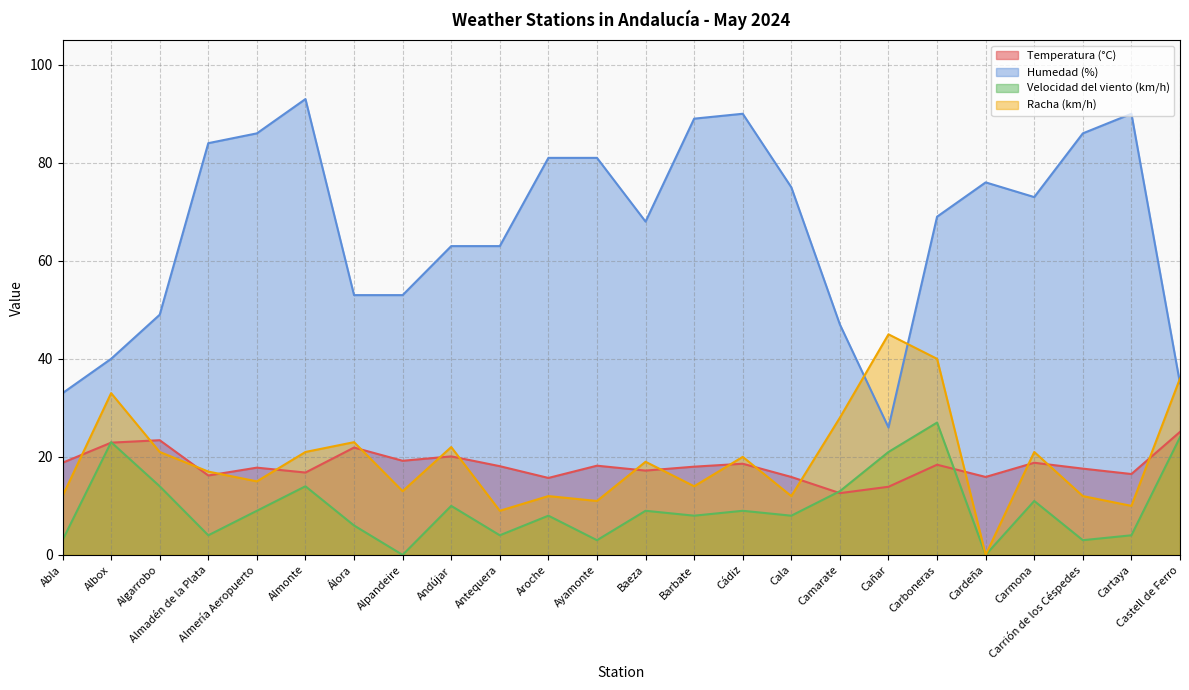

What is the value of the Velocidad del viento (km/h) point at the 24th from the left?

24.0